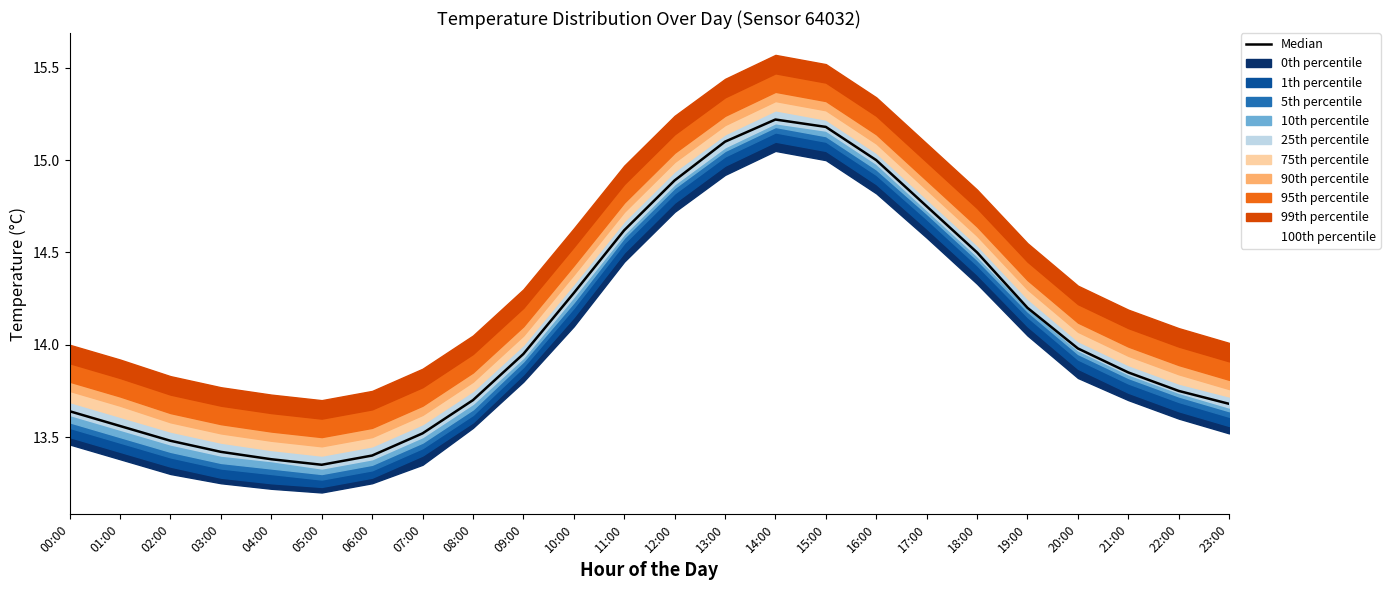

What value does the data have at 22:00?

13.8